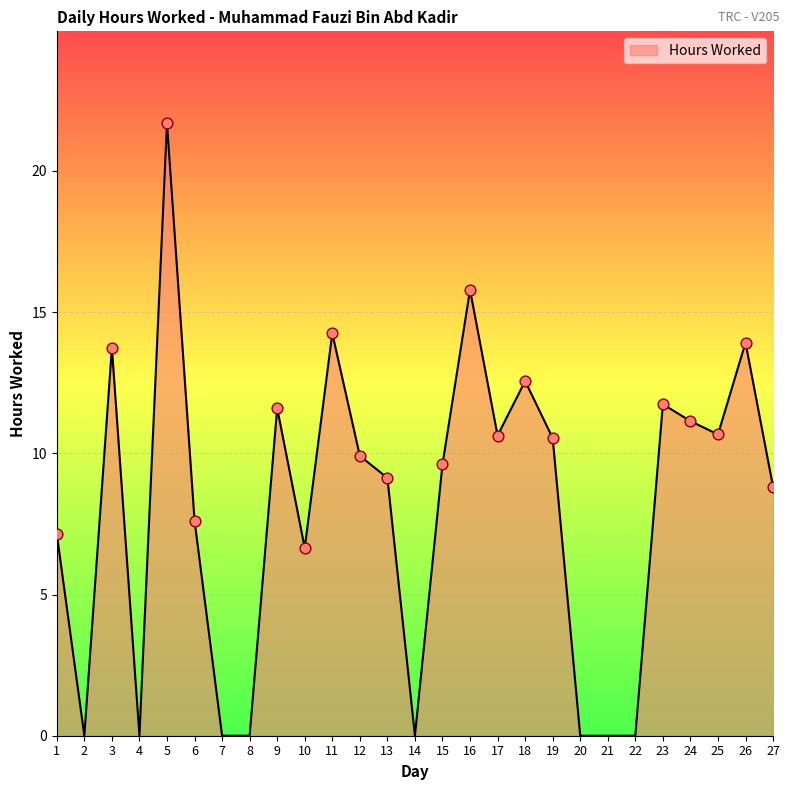

Between 2 and 24, which is larger?

24